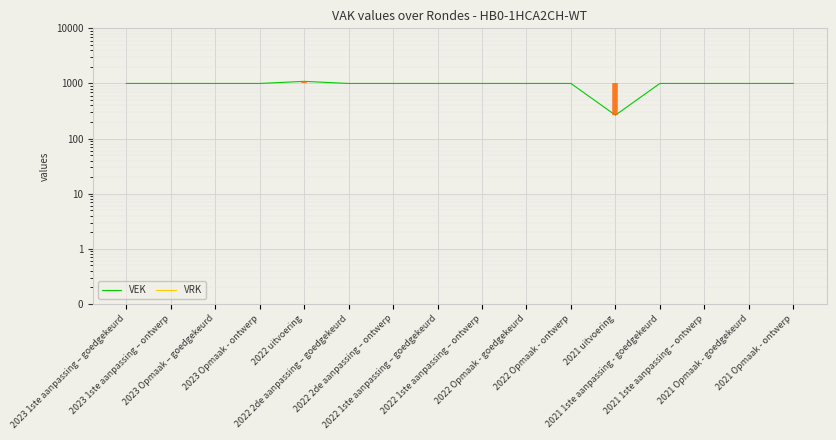

True or false: VEK and VRK intersect in this chart.

False